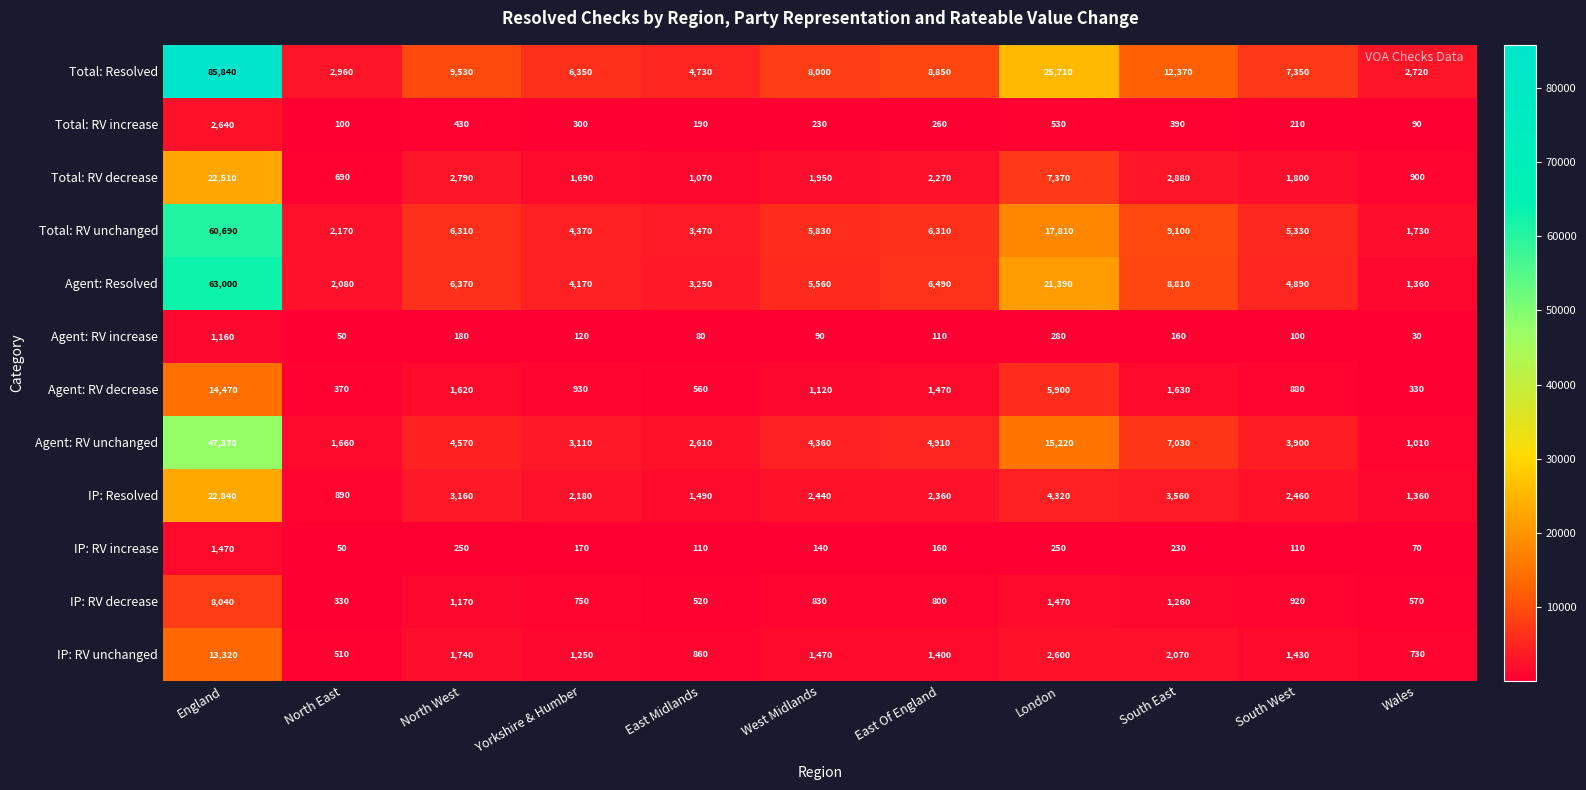

What is the sum of all IP: RV decrease values?

16660